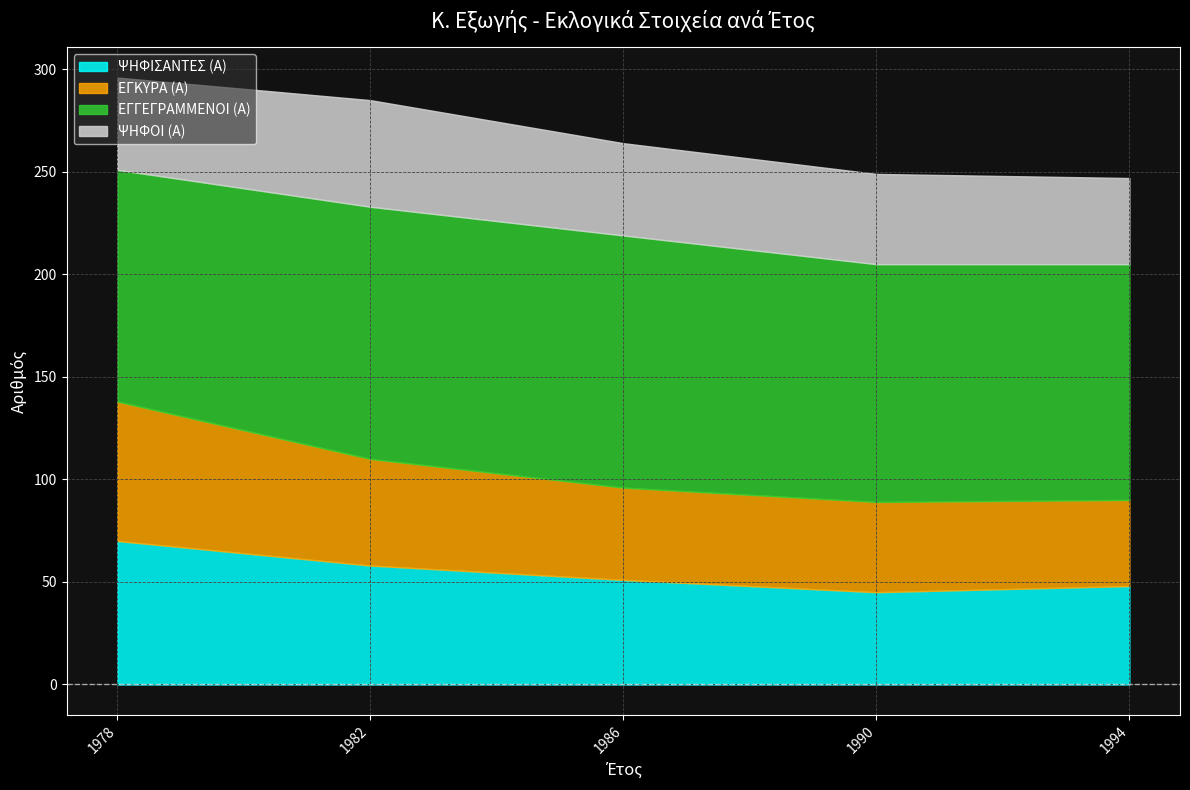

True or false: ΕΓΚΥΡΑ (Α) and ΨΗΦΟΙ (Α) intersect in this chart.

False